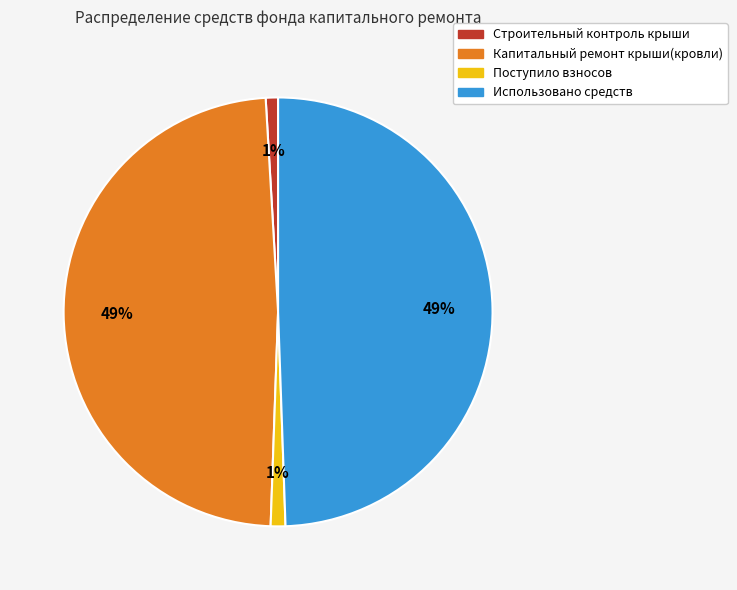

To the nearest percent, what portion does Капитальный ремонт крыши(кровли) represent?

49%